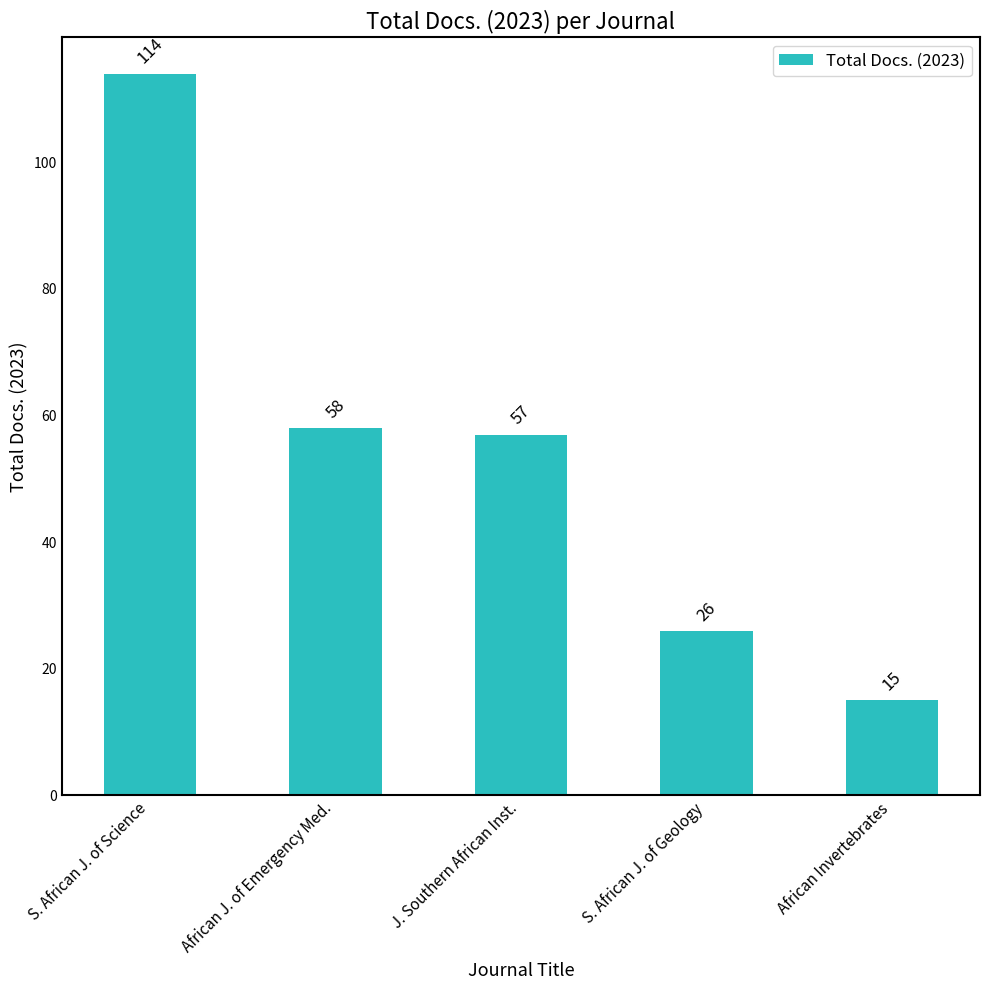

Are the bars horizontal?

No